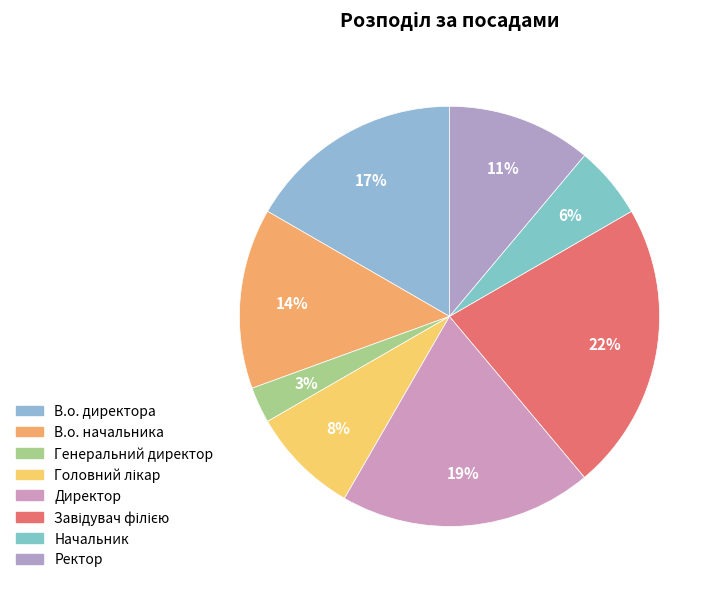

How many slices are in this pie chart?

8